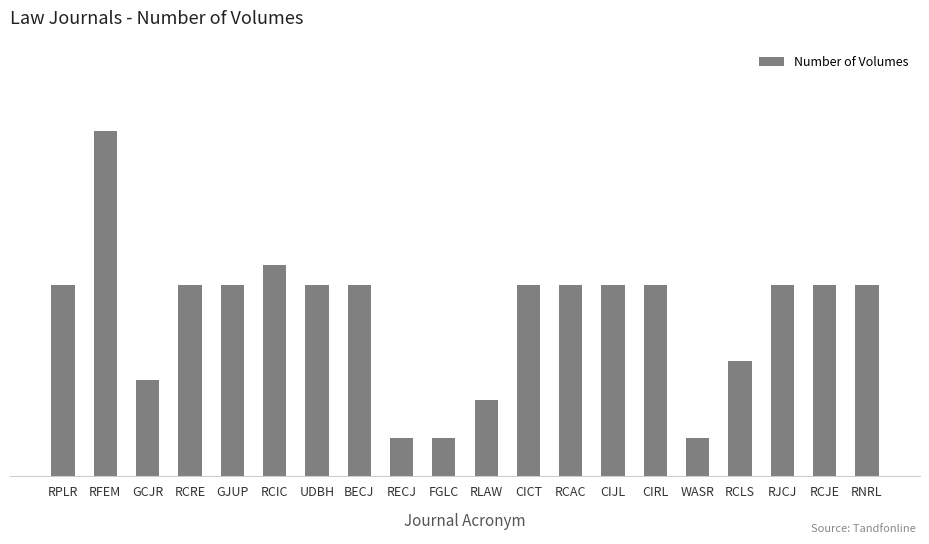

Are the bars horizontal?

No